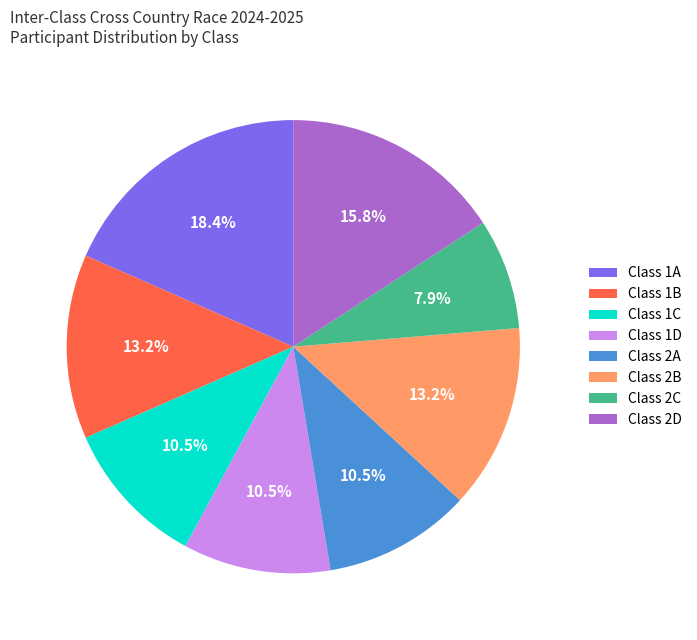

Which has a higher value, Class 1B or Class 2D?

Class 2D